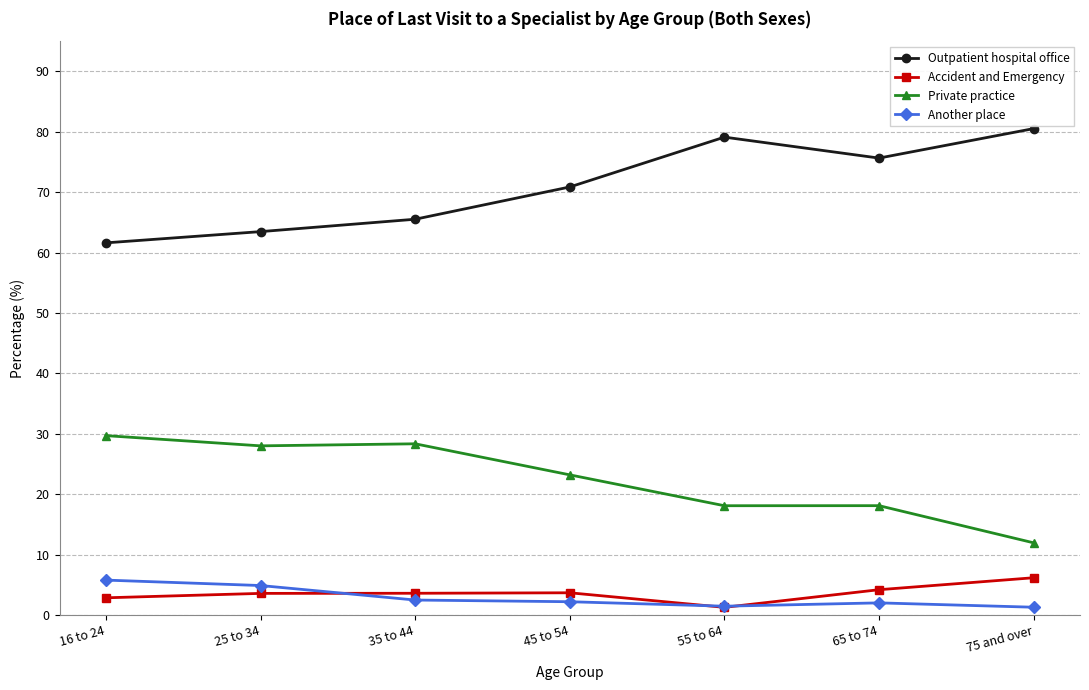

The value of Accident and Emergency at 45 to 54 is 3.7. True or false?

True